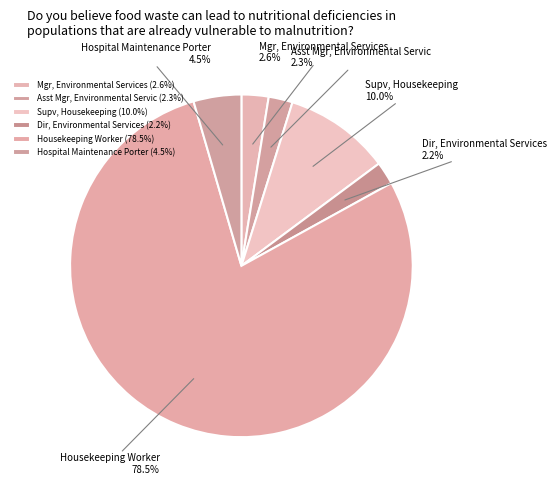

How much of the chart is everything except Mgr, Environmental Services?

97.4%